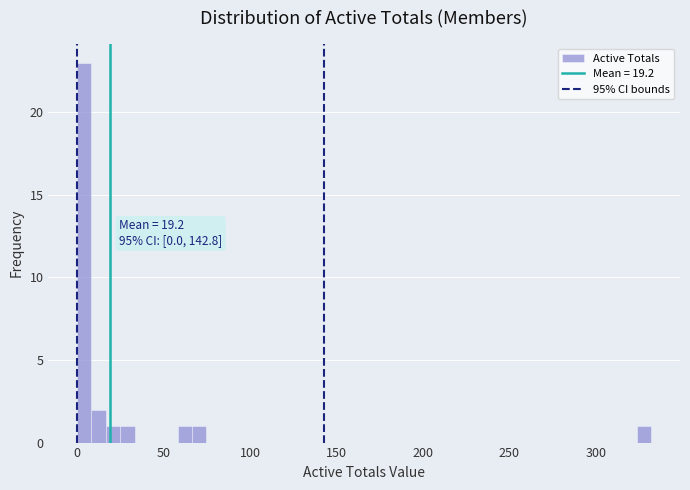

Read against the x-axis, roughly where is the centre of the tallest bar?

5